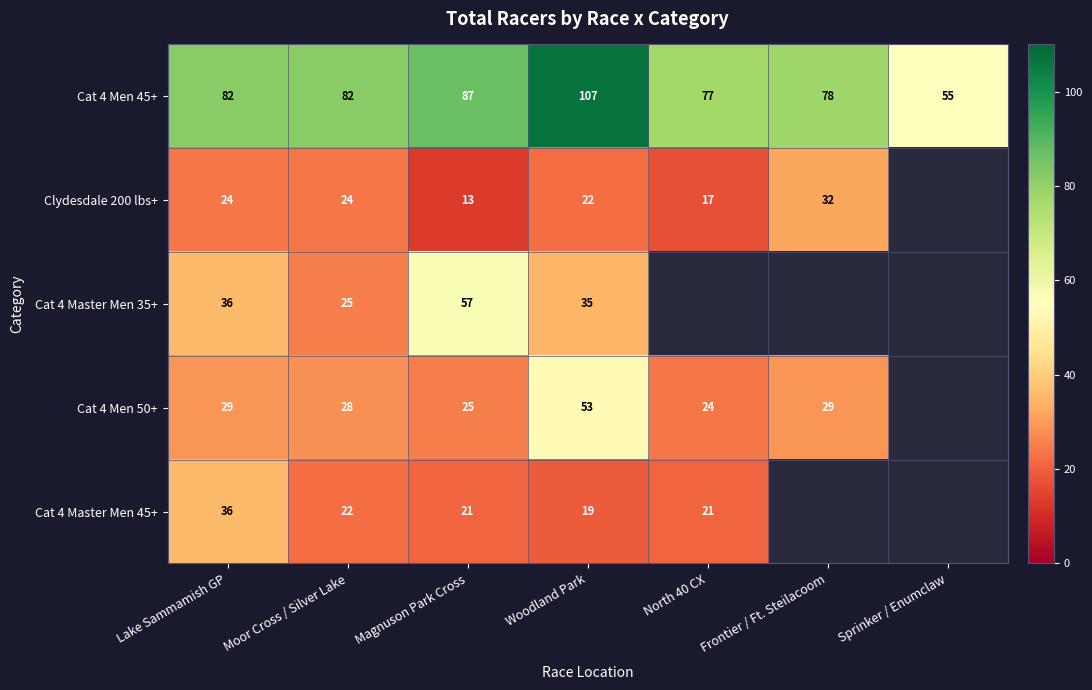

Is it true that Cat 4 Master Men 45+ equals 9.3 at Lake Sammamish GP?

False